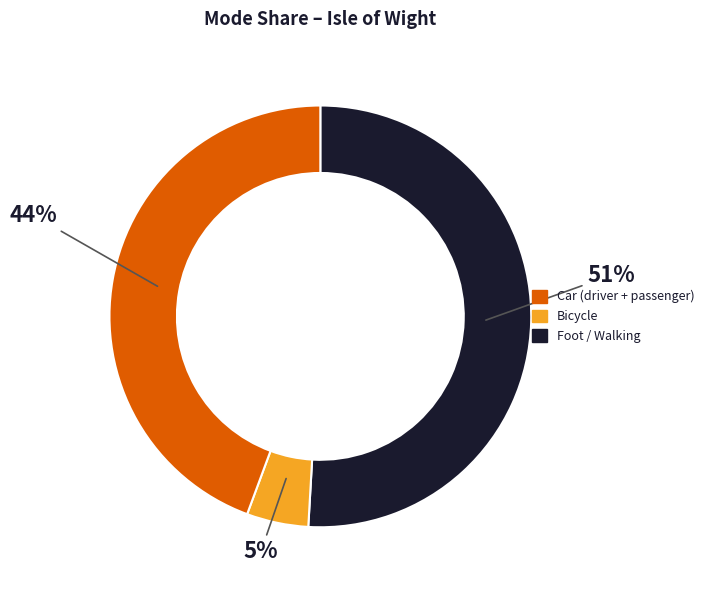

To the nearest percent, what is the average slice percentage?

33%